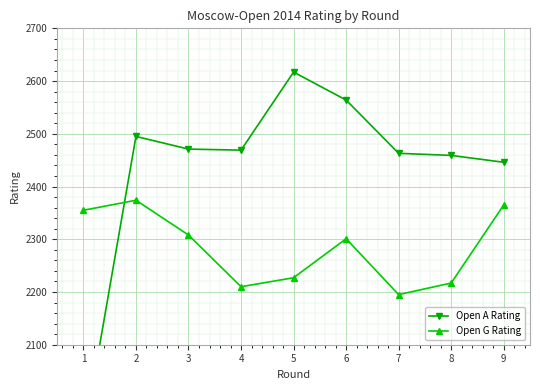

Reading left to right, list all the values displayed in this chart.

Open A Rating: 1922	2495	2471	2469	2617	2564	2463	2459	2446
Open G Rating: 2355	2374	2308	2210	2227	2301	2195	2217	2365